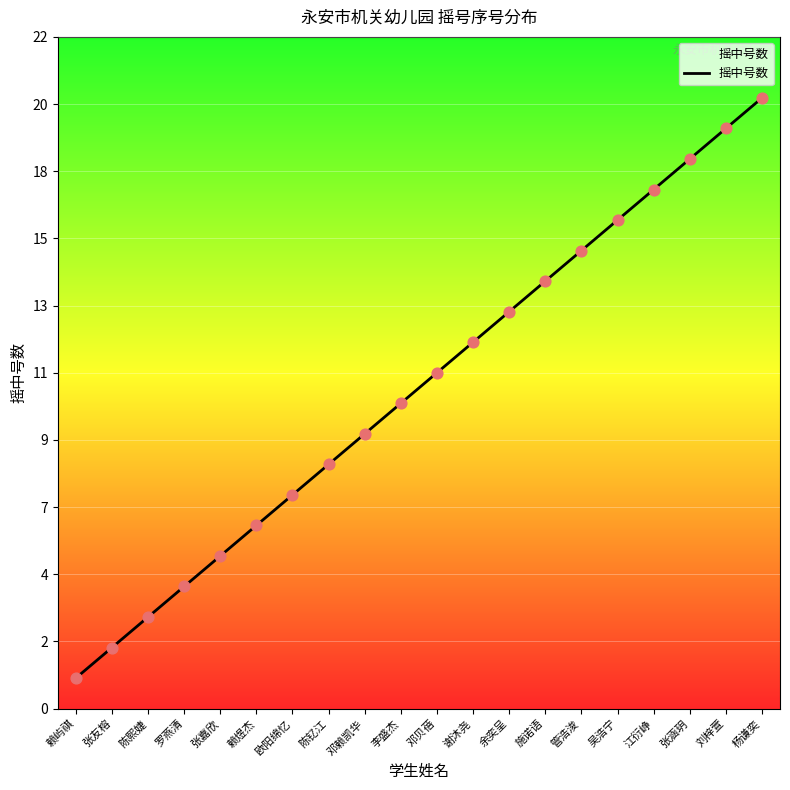

What is the change in value from 江衍峥 to 杨谦奕?

+3